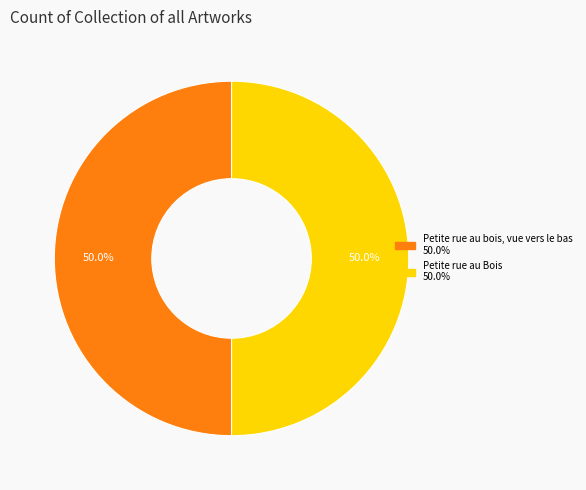

Is the sum of Petite rue au Bois and Petite rue au bois, vue vers le bas greater than half?

Yes